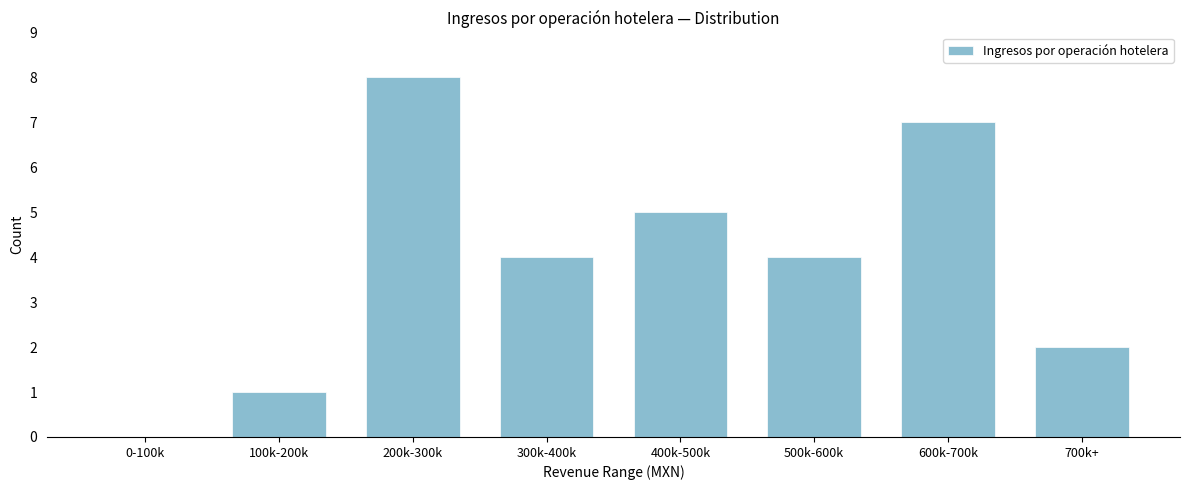

Reading left to right, what are all the values shown in this chart?

0-100k=0	100k-200k=1	200k-300k=8	300k-400k=4	400k-500k=5	500k-600k=4	600k-700k=7	700k+=2